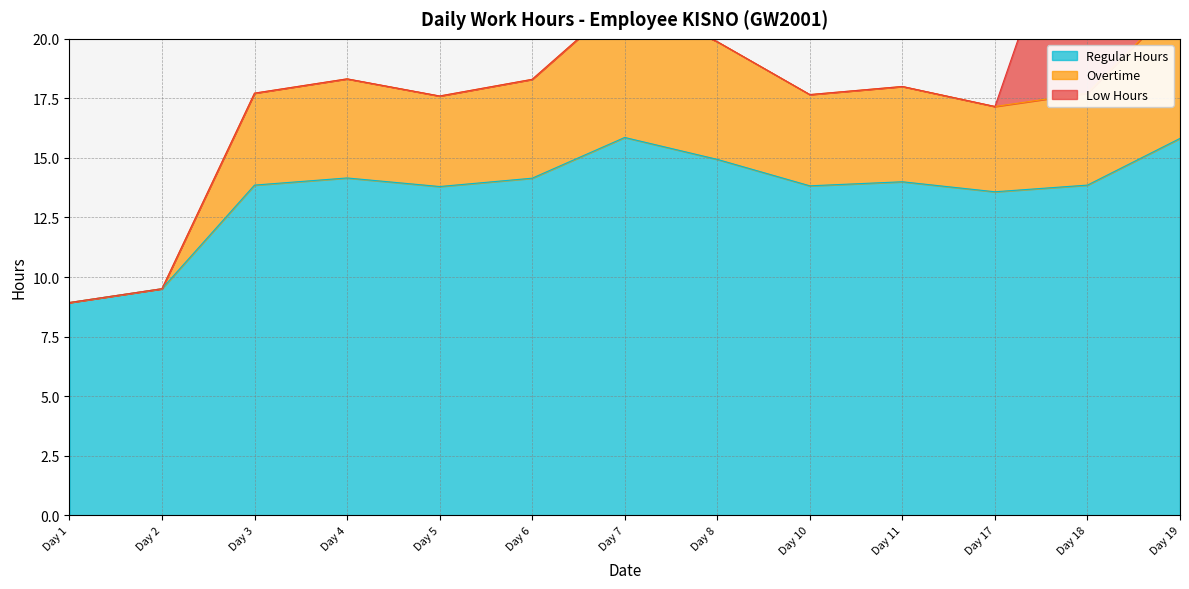

Is it true that Regular Hours equals 24.9 at Day 18?

False